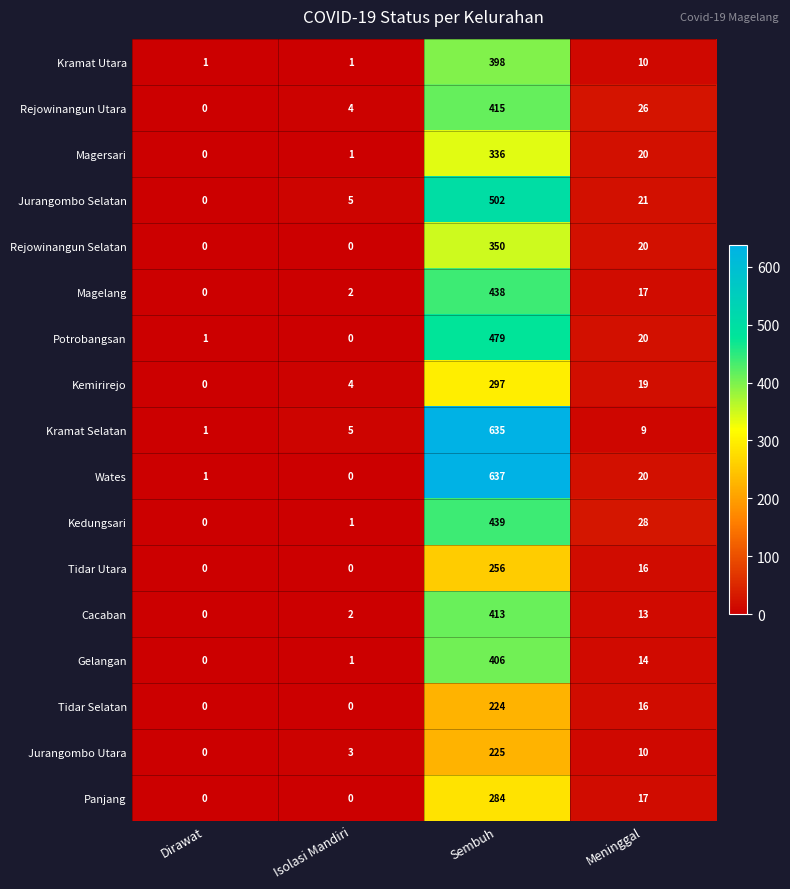

How many categories are shown in the chart?

4